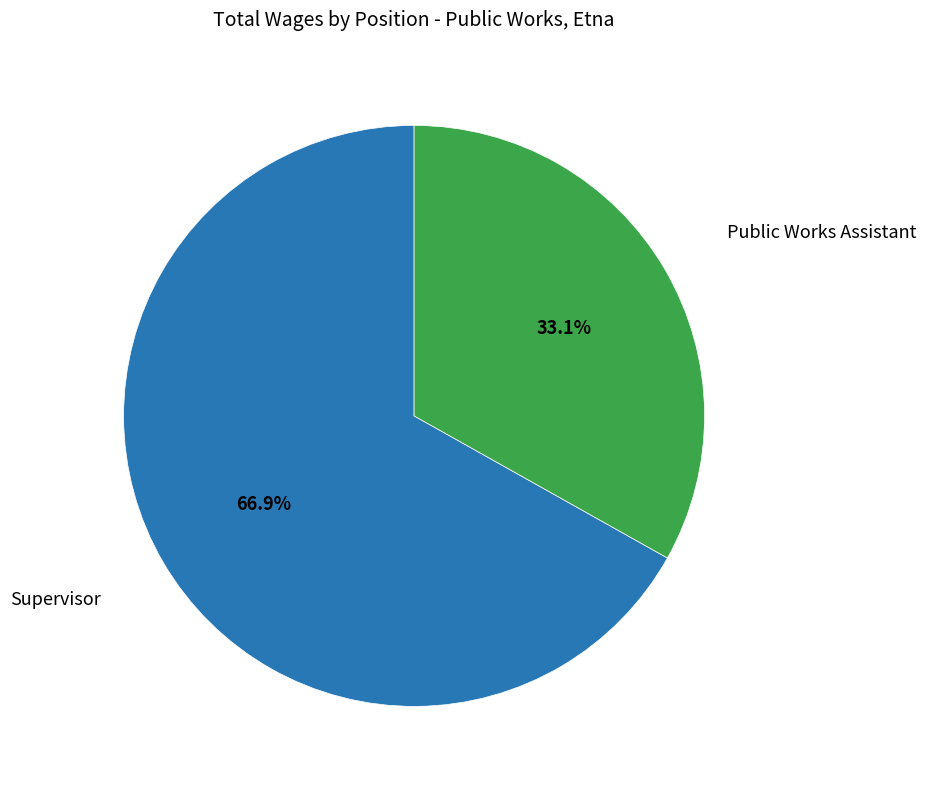

Does any single category account for the majority?

Yes